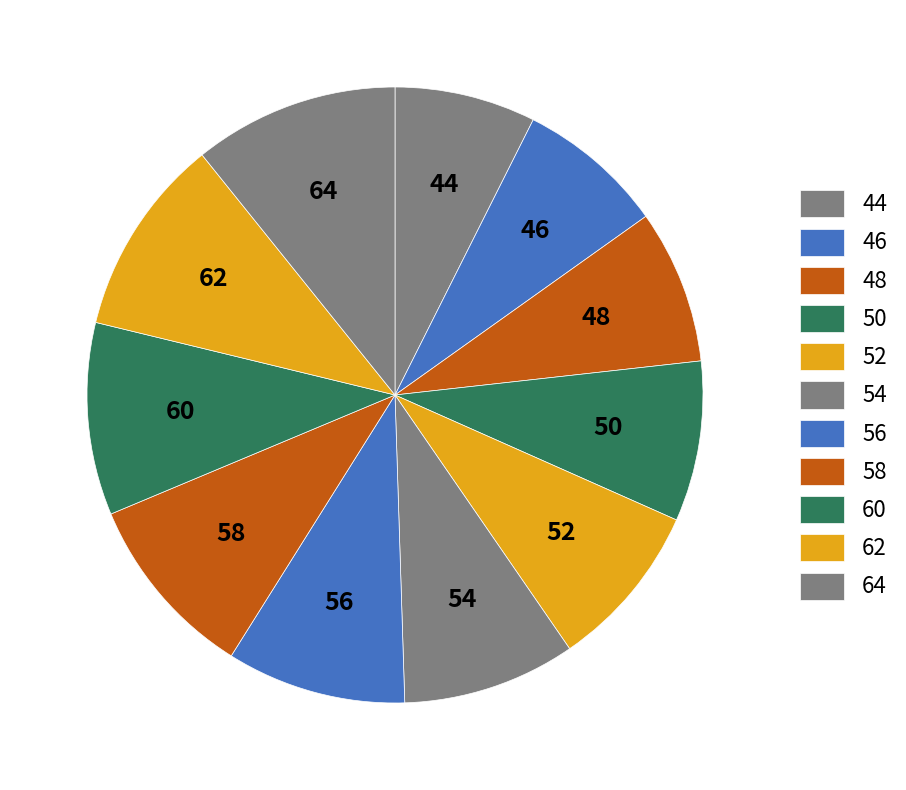

To the nearest percent, what is the difference between the 64 and 56 slice percentages?

1%